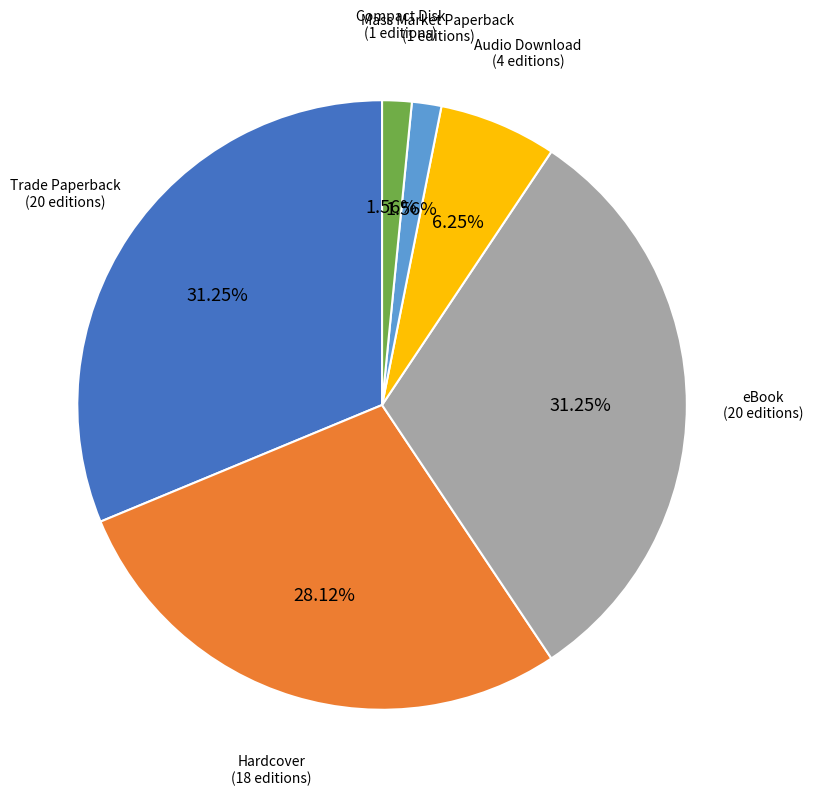

How many segments does this pie chart have?

6